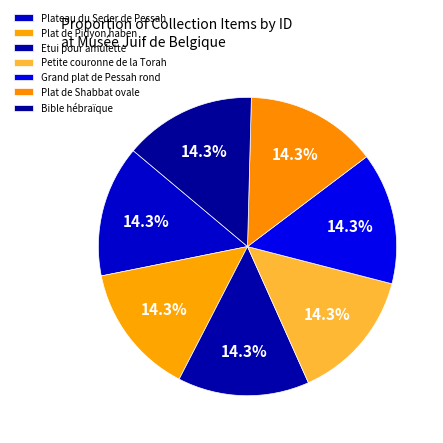

Count the number of slices in the pie.

7